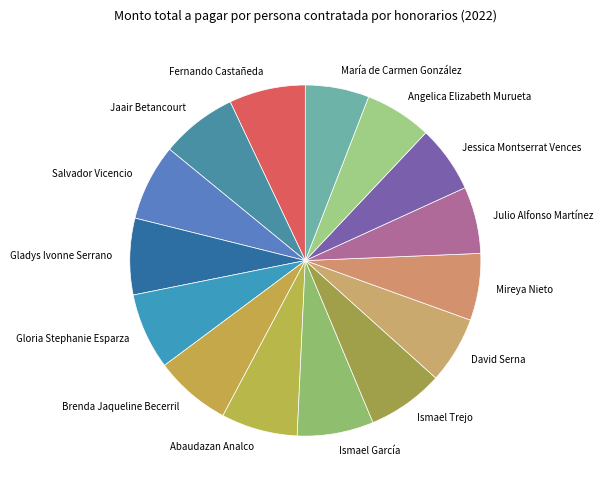

Does any single category account for the majority?

No